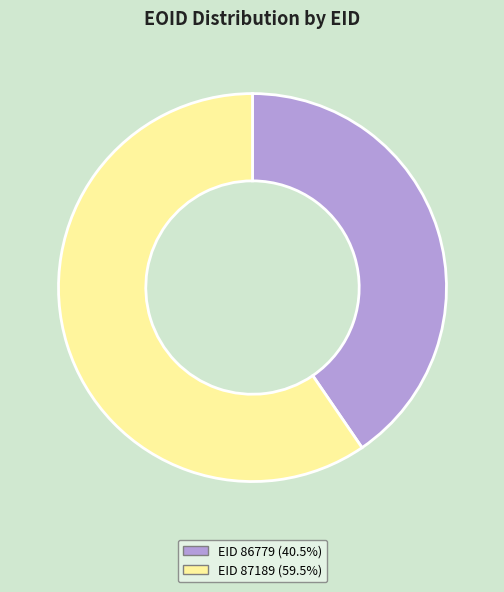

Does any single category account for the majority?

Yes